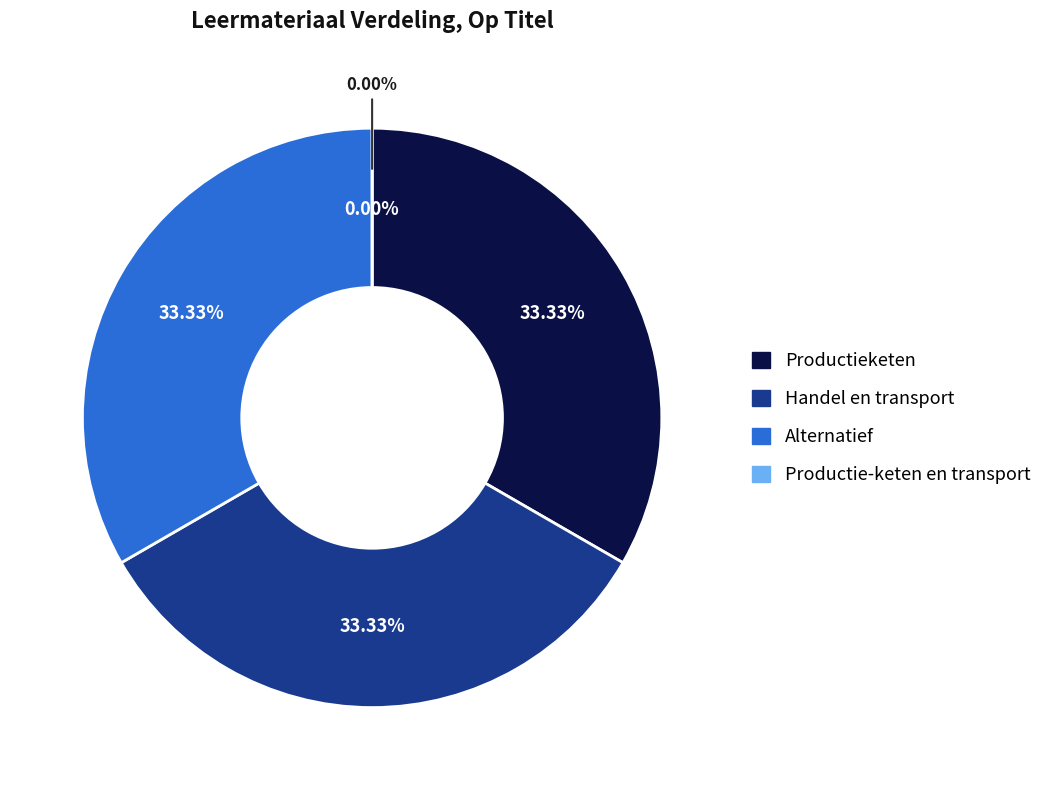

Count the number of slices in the pie.

4